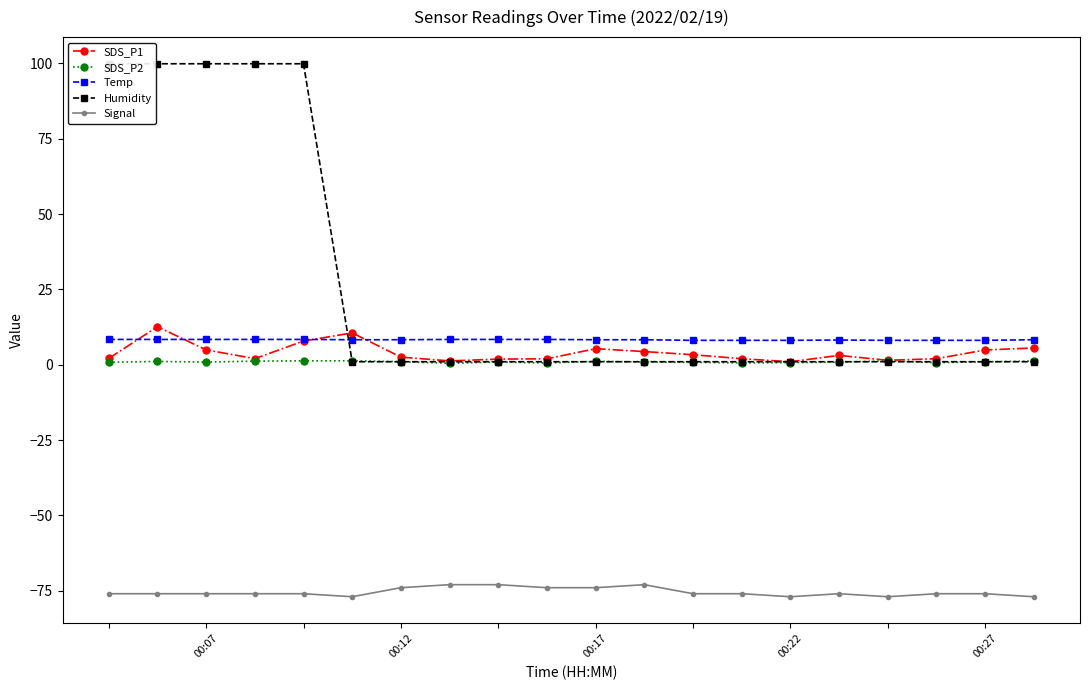

True or false: Signal has more than 0 points higher than both neighbors.

True